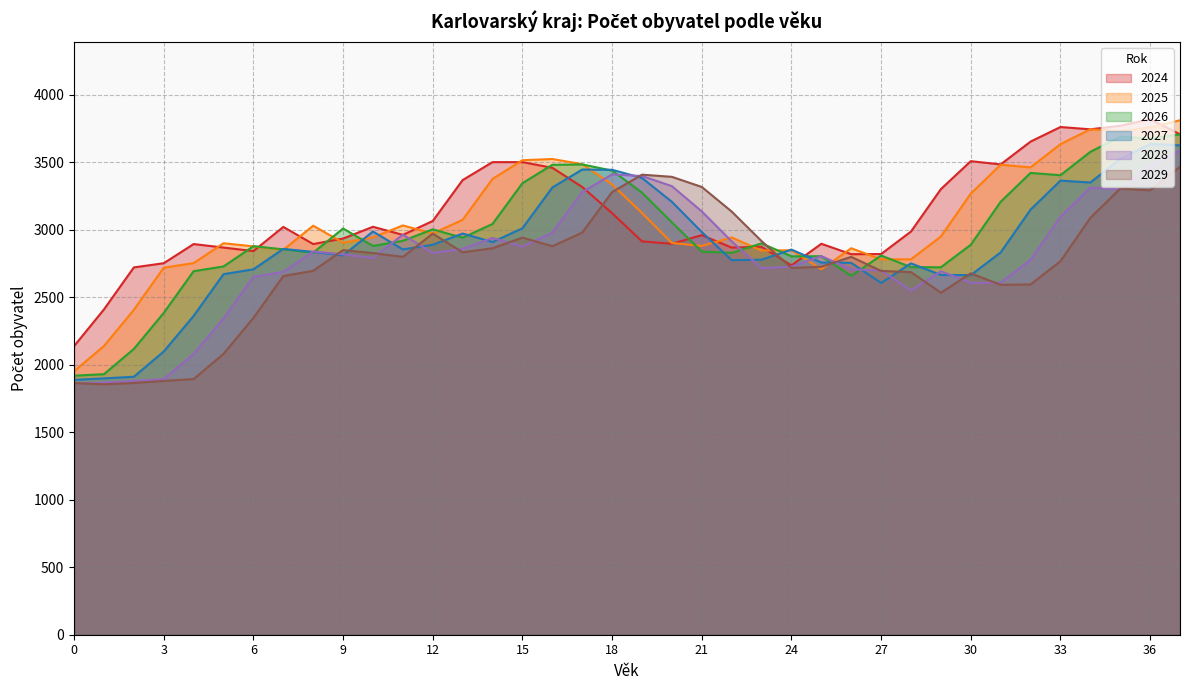

How many interior local peaks does the 2029 series have?

7